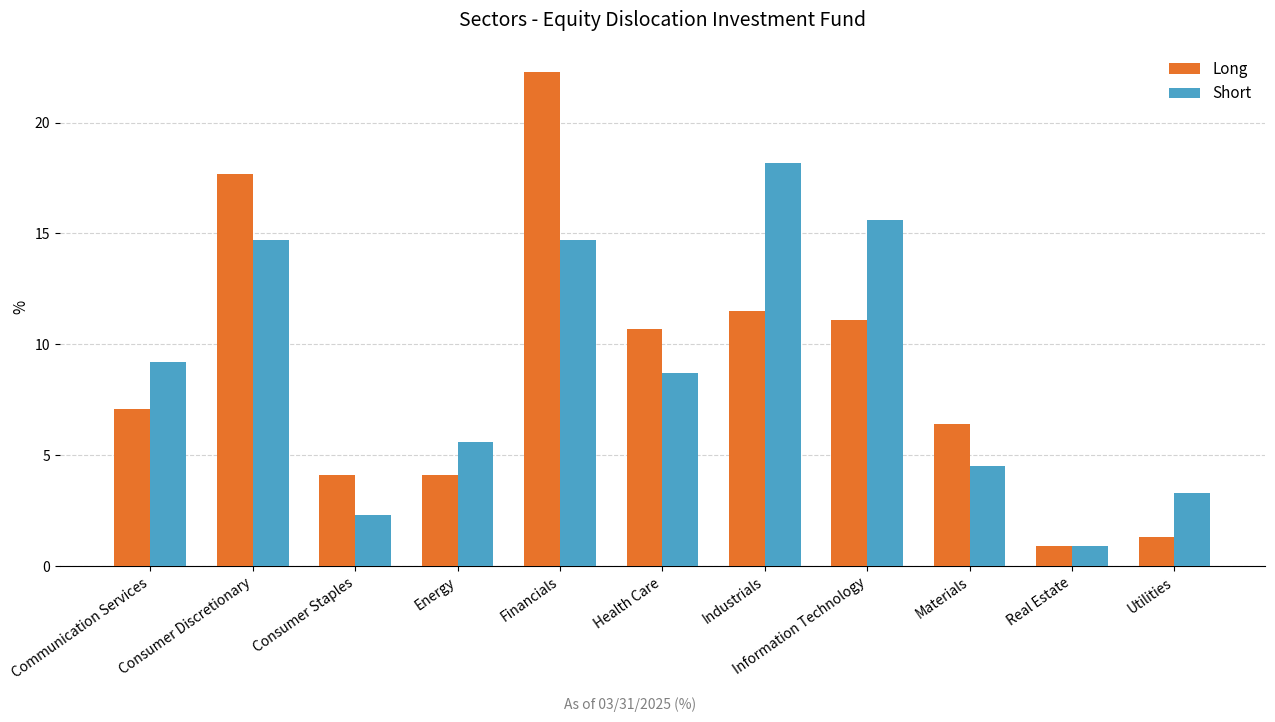

What is the value of the Long bar at the 10th from the left?

0.9